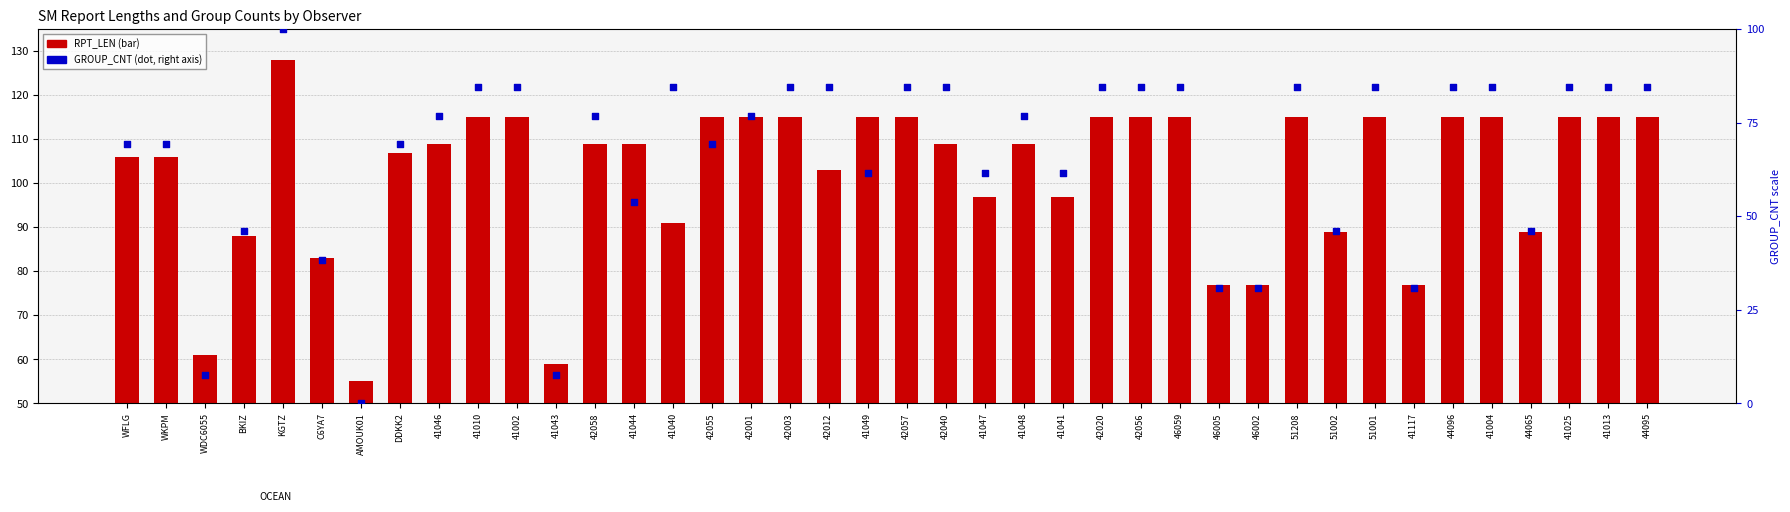

What are all the series names shown in the legend?

RPT_LEN, GROUP_CNT